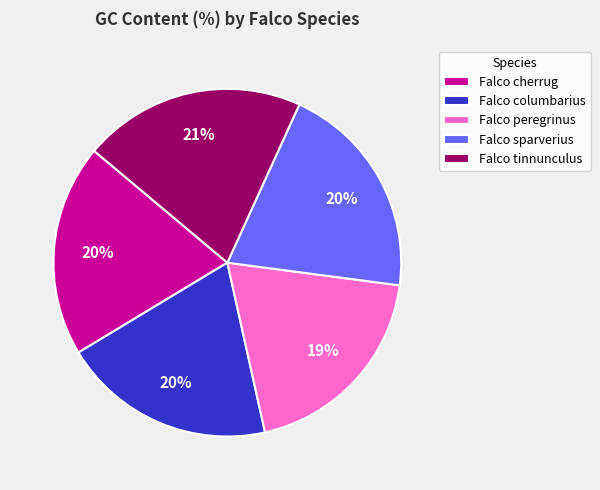

Count the number of slices in the pie.

5